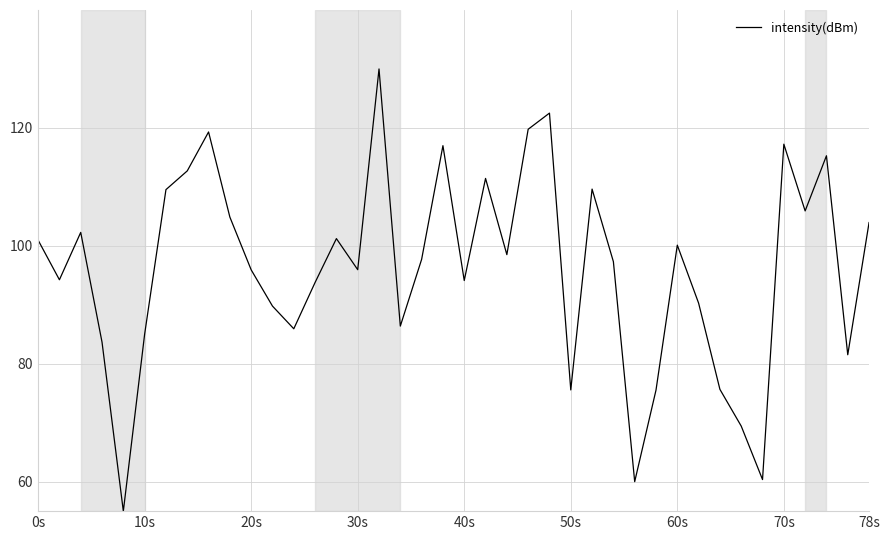

What is the smallest value displayed?

55.0